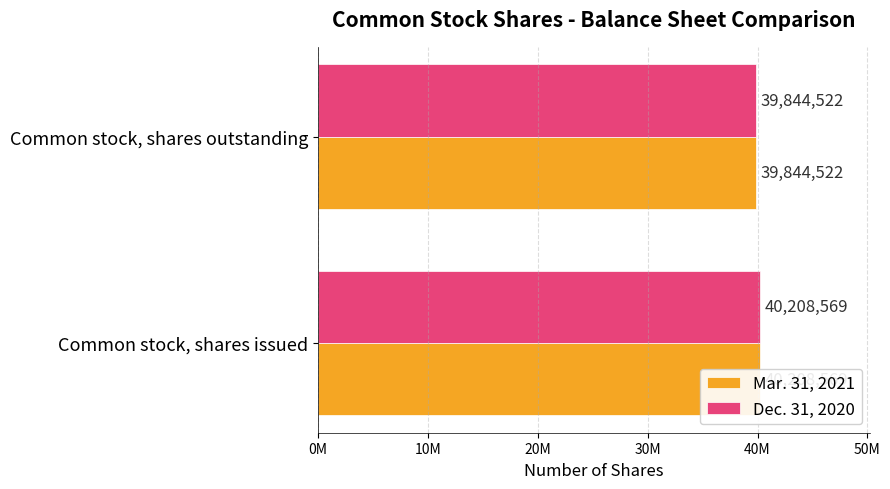

What is the highest value of the Mar. 31, 2021 series?

40208569